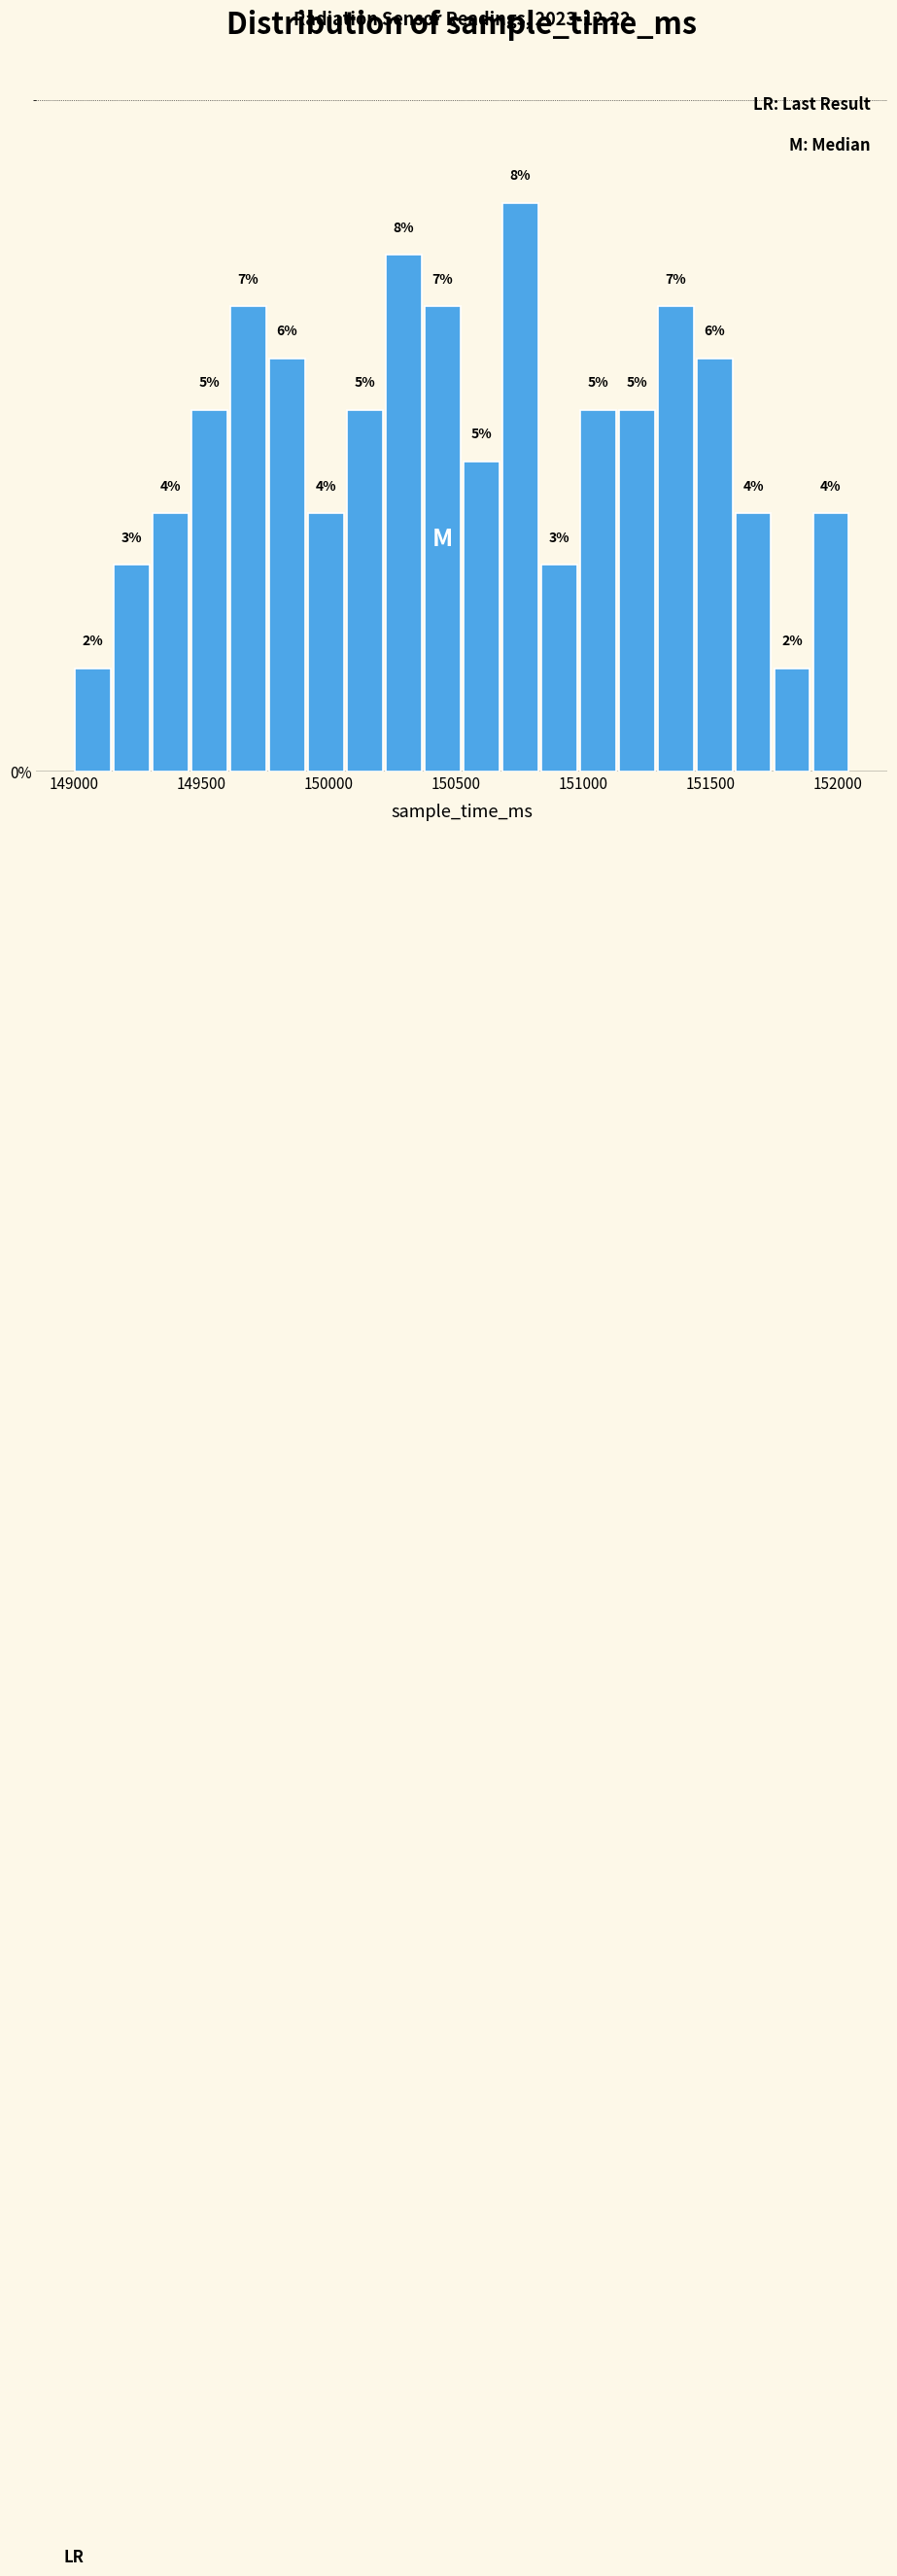

Read against the x-axis, roughly where is the centre of the tallest bar?

150750